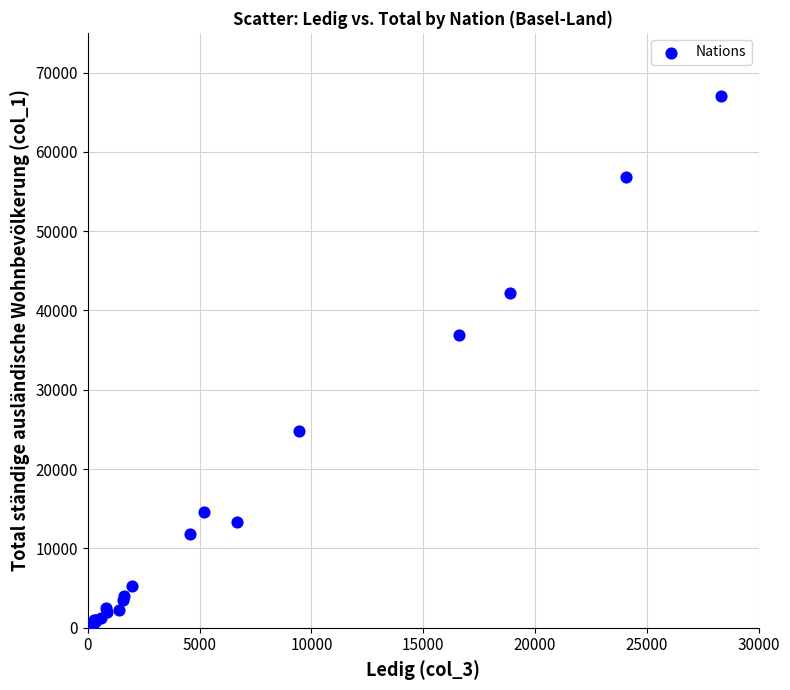

What Y value in the scatter plot is closest to 33530?

36910